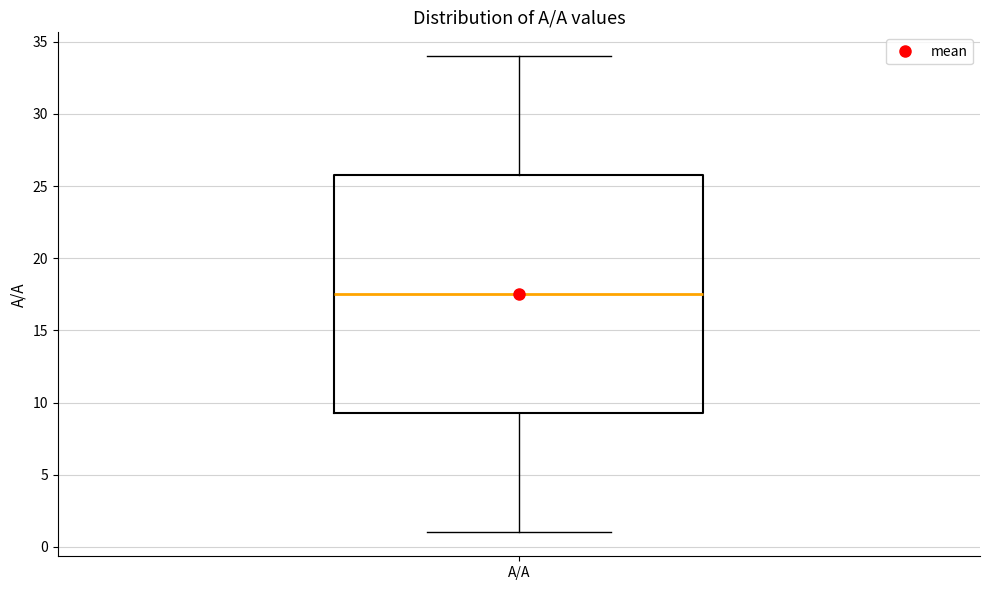

Read this box plot against the y-axis: the position of the median line, the range covered by the box, and the ends of both whiskers. The values are not printed on the chart, so give them approximately, as read against the axis.

median 17.5, box 9.5 to 26.0, whiskers 1.0 to 34.0